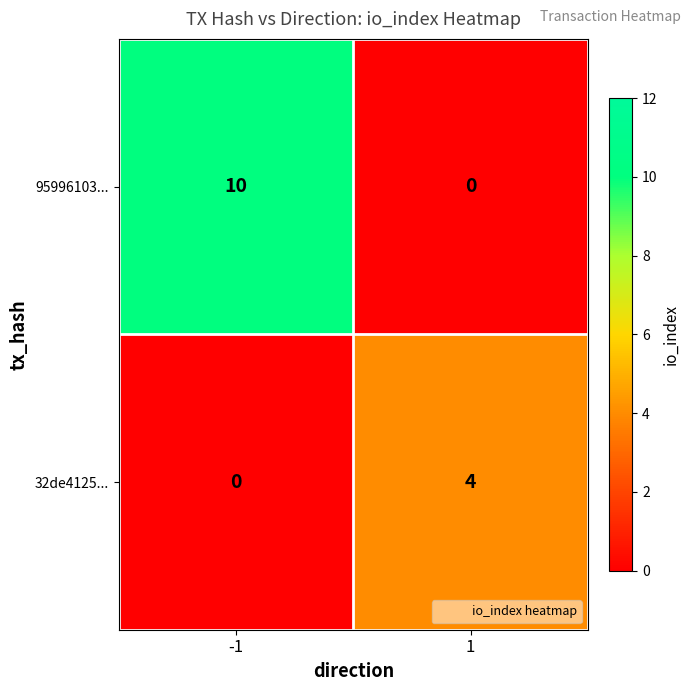

What is the highest value of the 95996103... series?

10